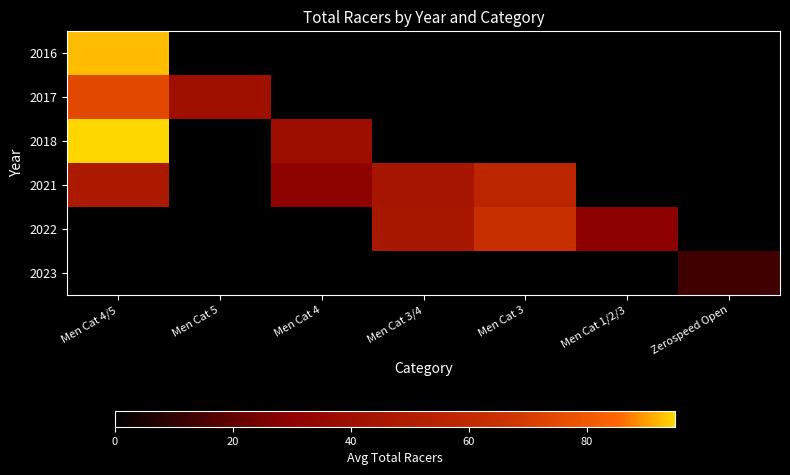

How many distinct data groups are displayed?

6